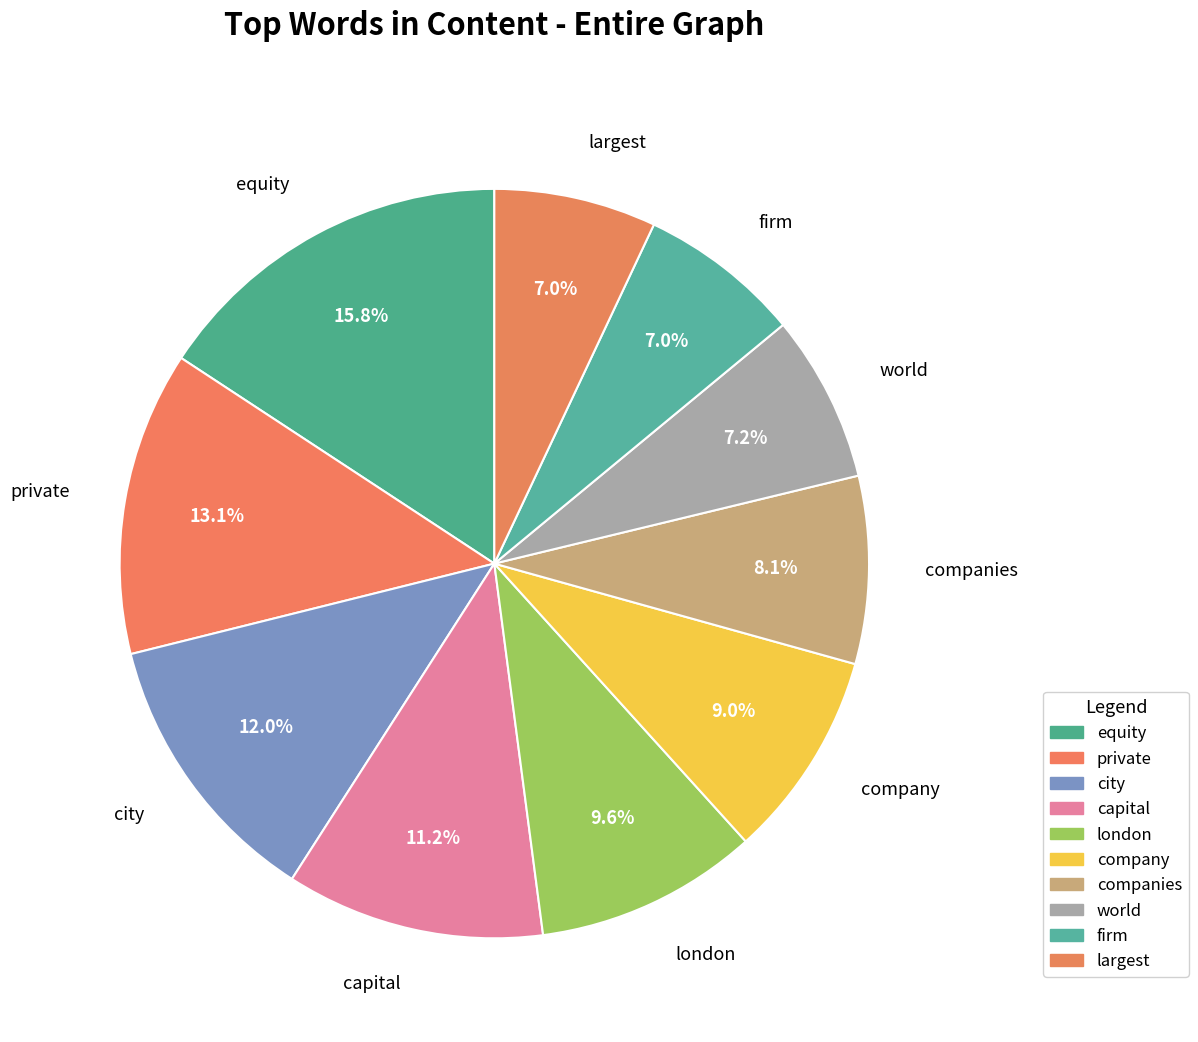

True or false: company accounts for 3% of the total.

False